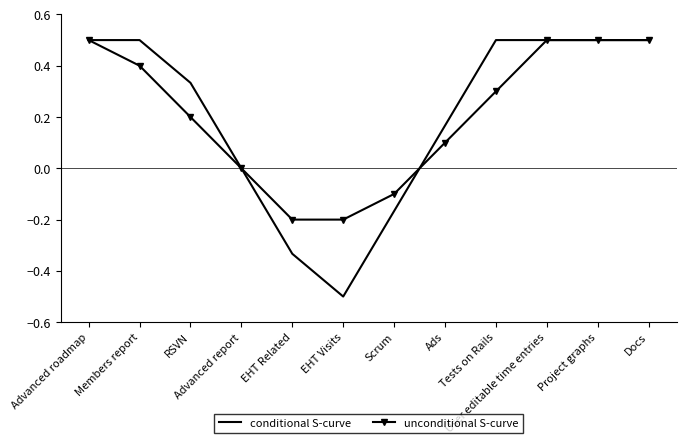

What is the difference between the second highest and second lowest values in the unconditional S-curve series?

0.7